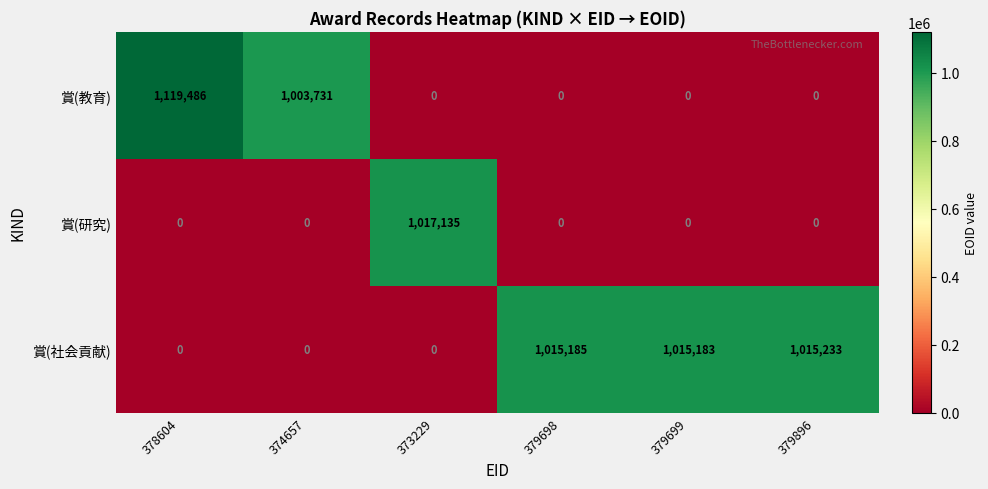

Which series has the largest total across all categories?

賞(社会貢献)